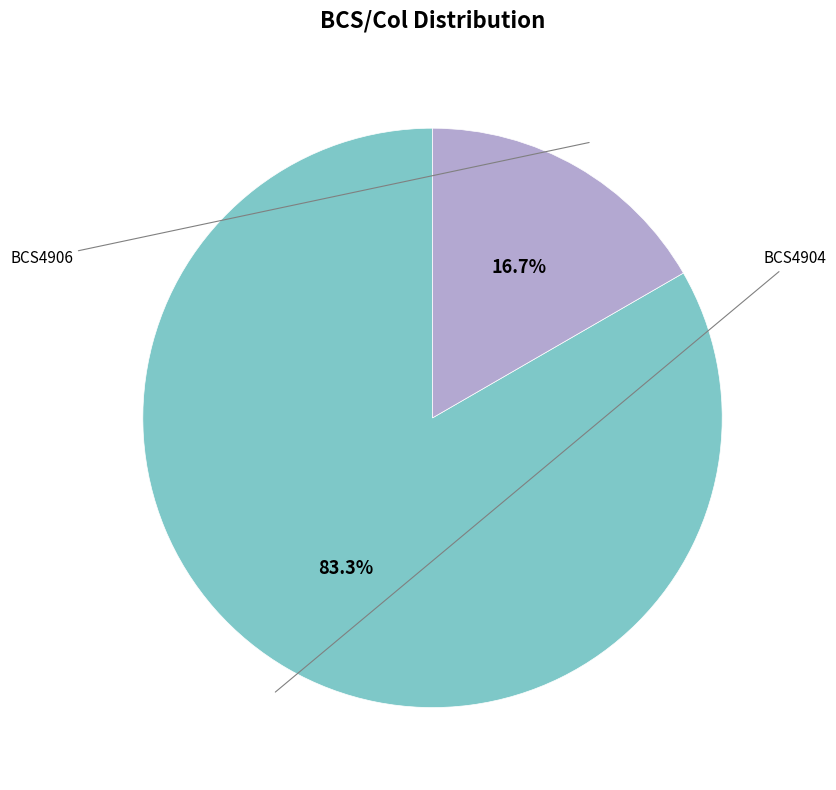

Is there any slice that represents more than half of the pie?

Yes